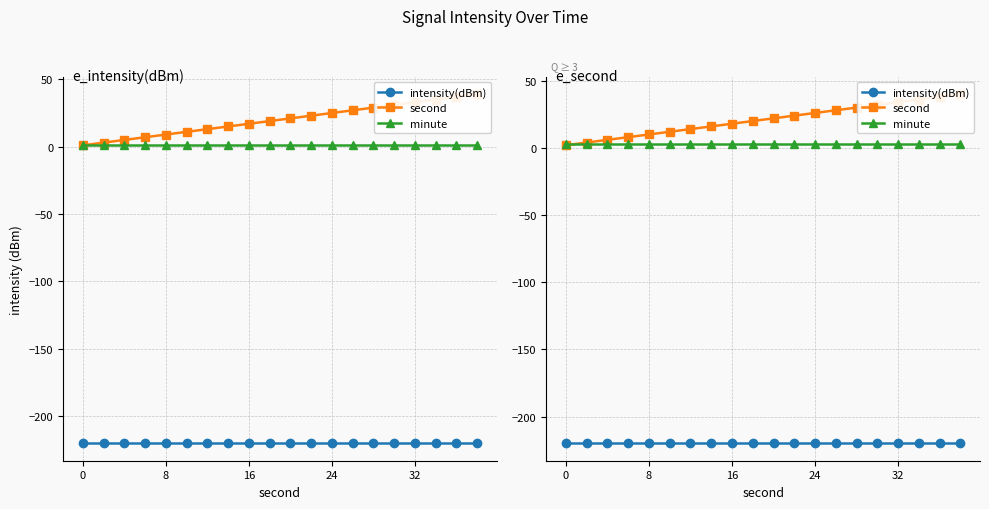

How many lines are shown in the chart?

3